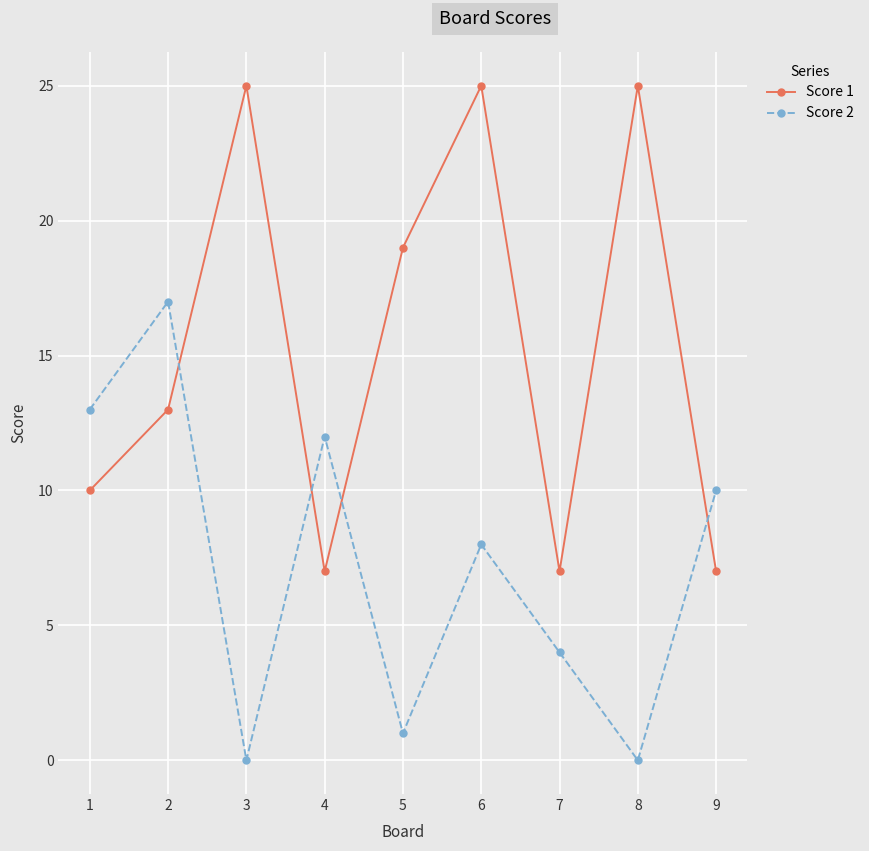

Which series has the largest total across all categories?

Score 1